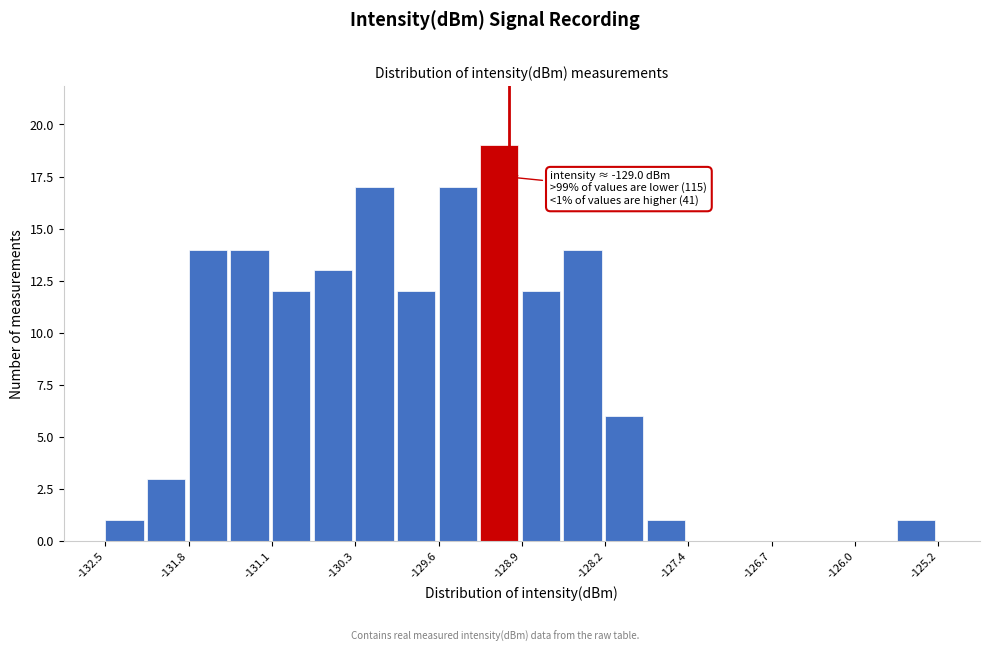

Around what value on the x-axis is the tallest bar? Give the approximate position of its centre, as read against the axis.

-129.1